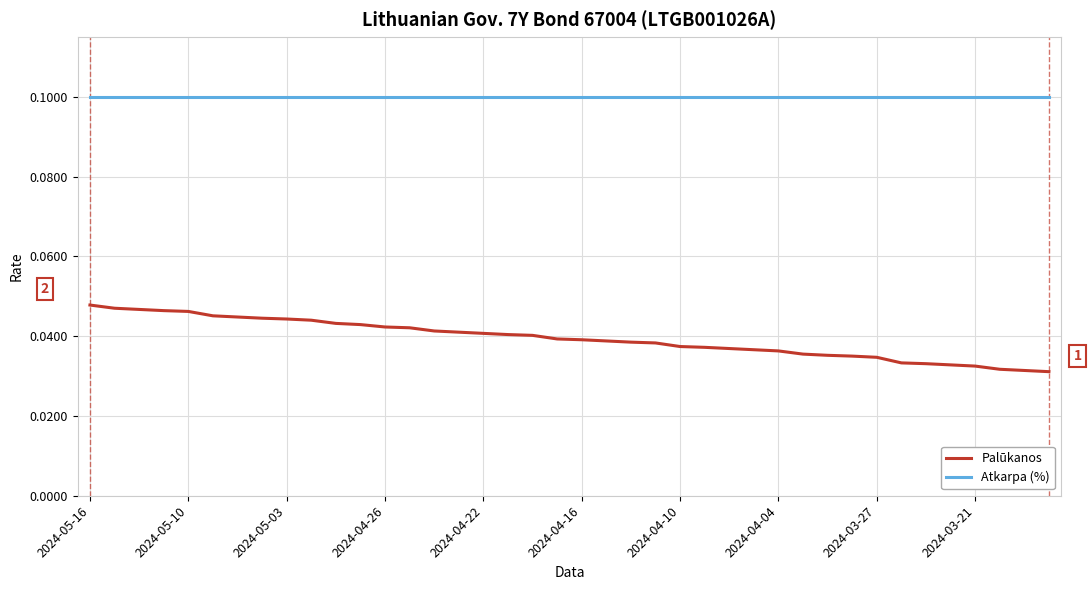

True or false: Atkarpa (%) and Palūkanos intersect in this chart.

False